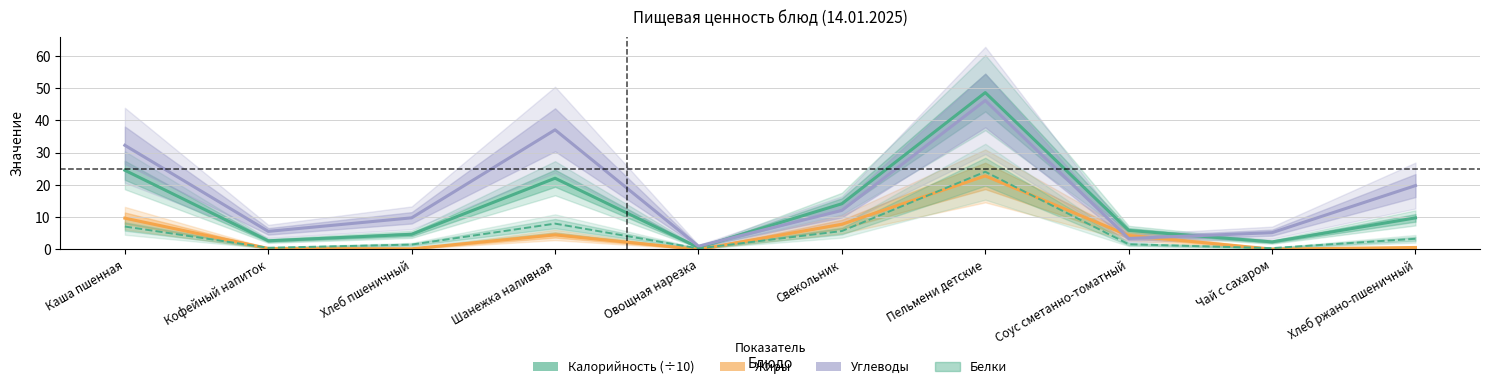

Is it true that Калорийность (÷10) equals 2.7 at Кофейный напиток?

True